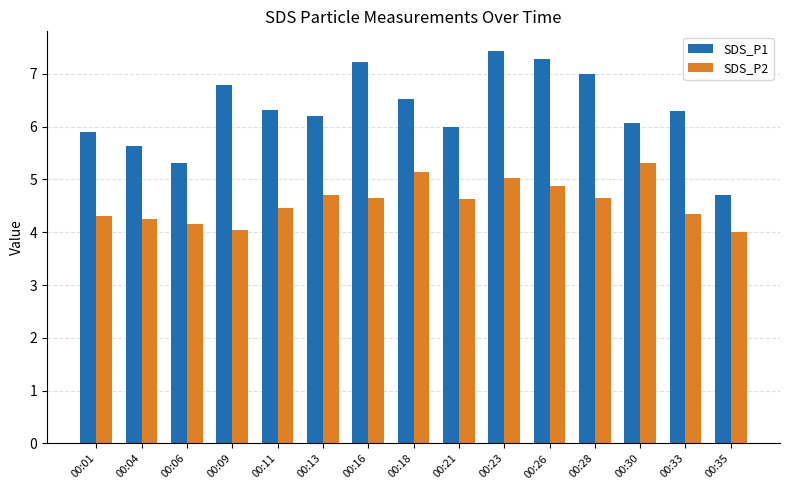

Is the value of SDS_P1 at 00:35 greater than the value of SDS_P2 at 00:01?

Yes